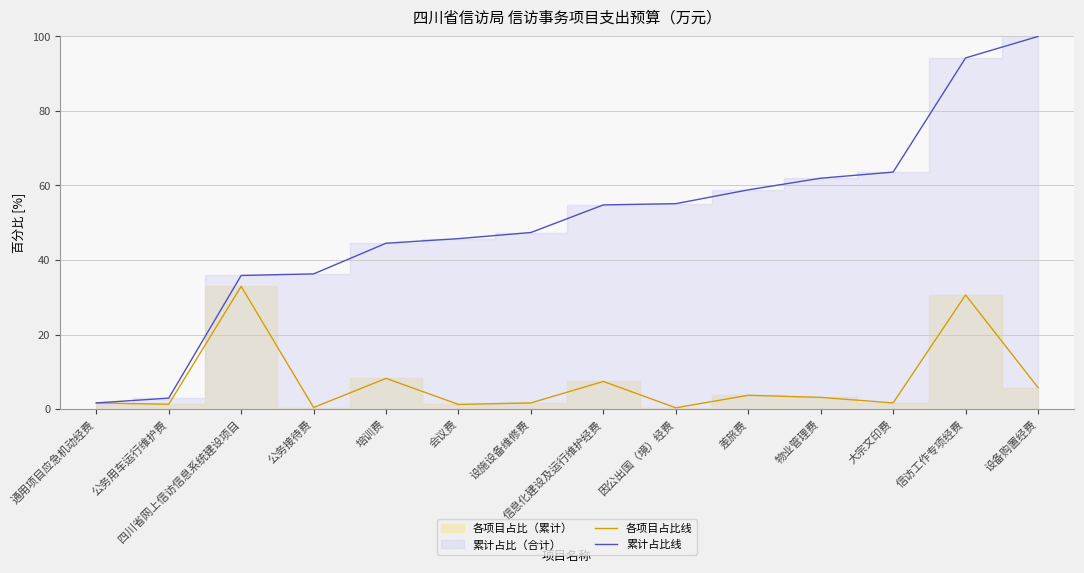

The value of 累计占比线 at 公务用车运行维护费 is 2.9. True or false?

True